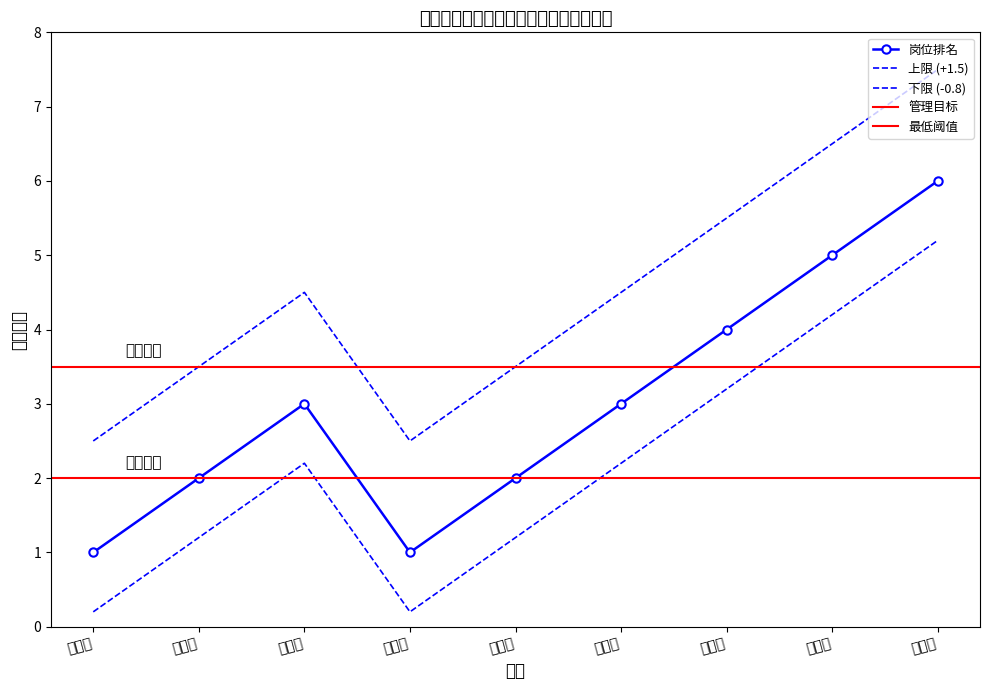

Approximately how many times larger is the value at 韩　雨 compared to 党　伟?

0.5